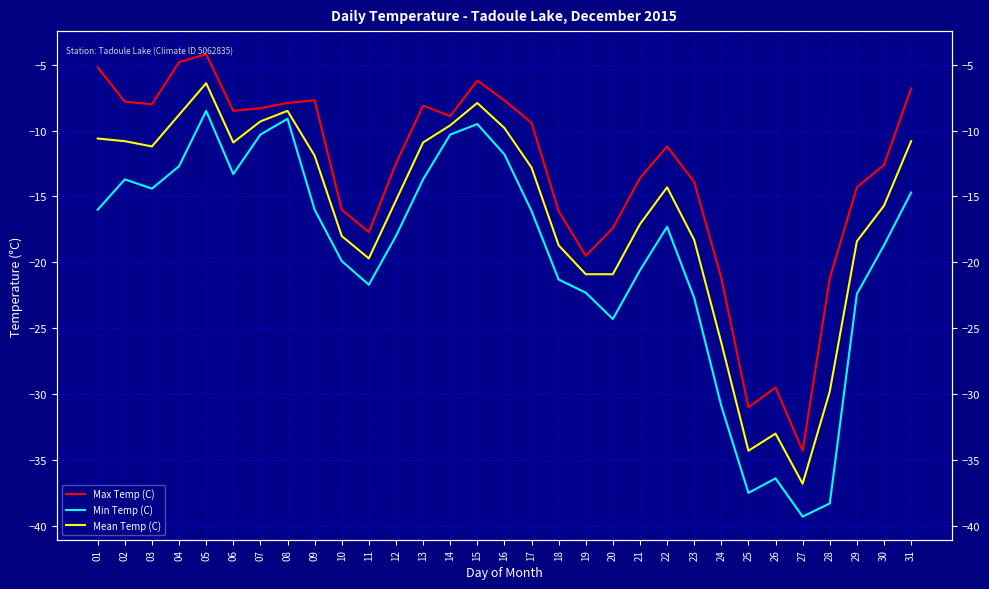

What is the average value of the Min Temp (C) series?

-19.4